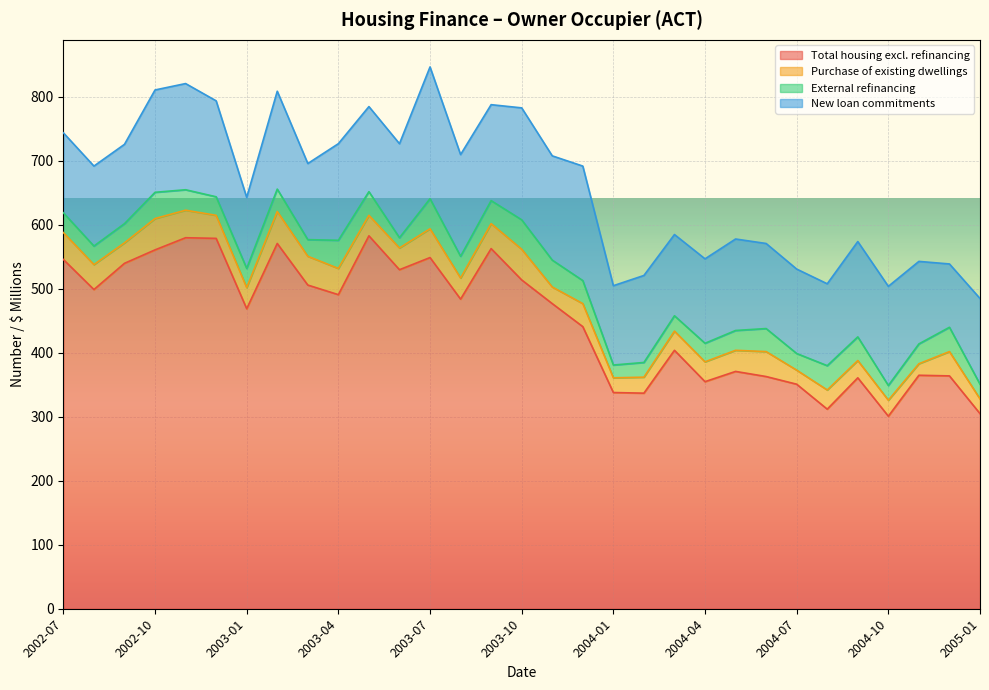

What is the minimum value shown in the chart?

16